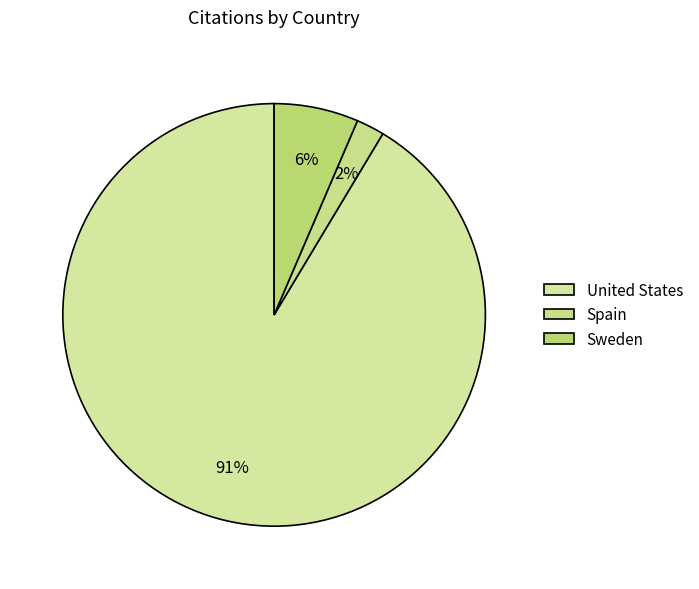

To the nearest percent, what percentage of the pie is United States?

91%